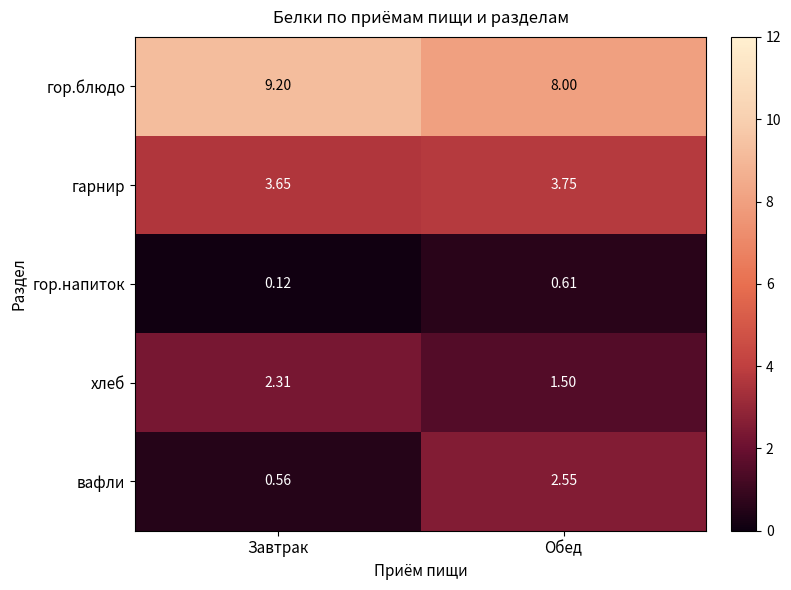

At which category is the sum across all series the highest?

Обед